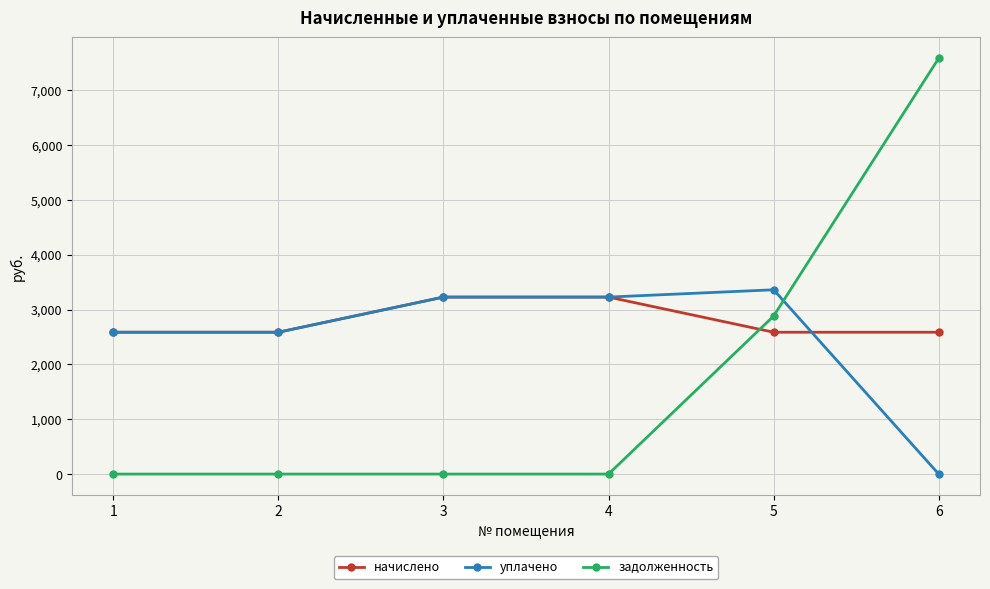

How many values in уплачено are above zero?

5